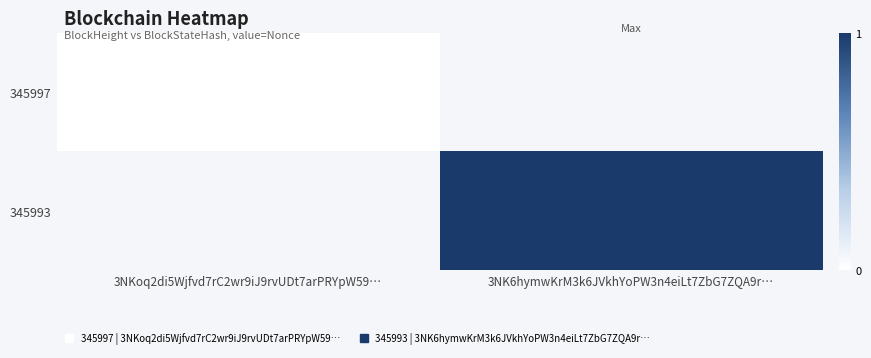

Which category has the highest value across all series?

3NK6hymwKrM3k6JVkhYoPW3n4eiLt7ZbG7ZQA9r…